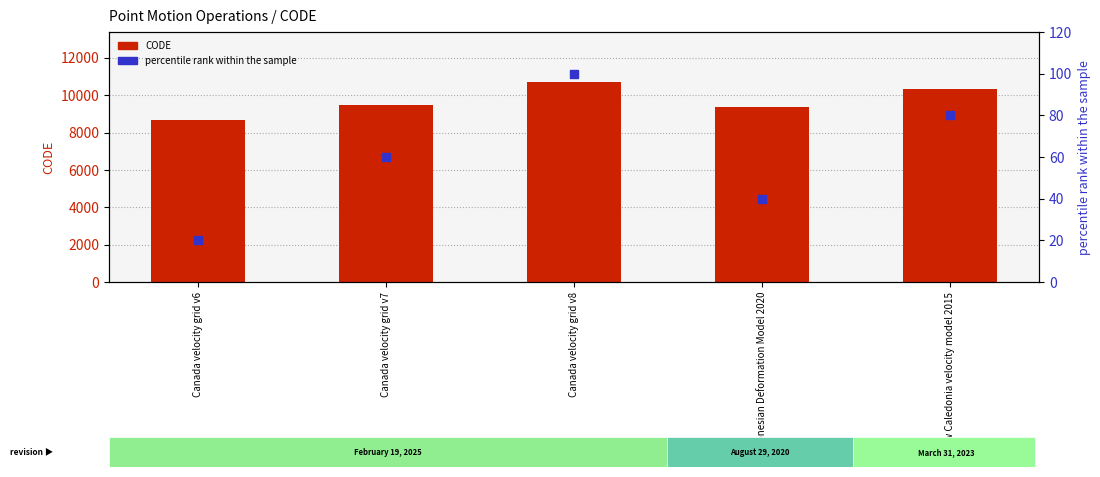

Which series has the largest total across all categories?

CODE